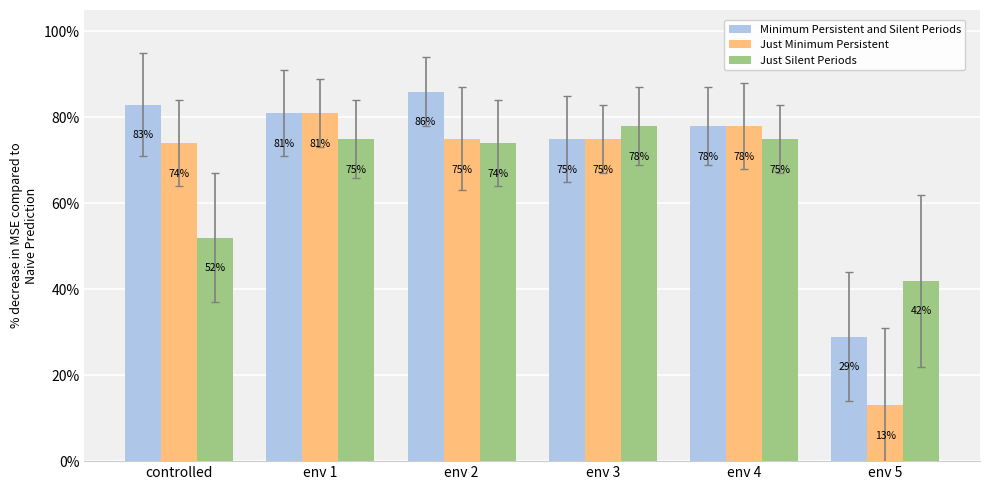

What is the average value of the Minimum Persistent and Silent Periods series?

72